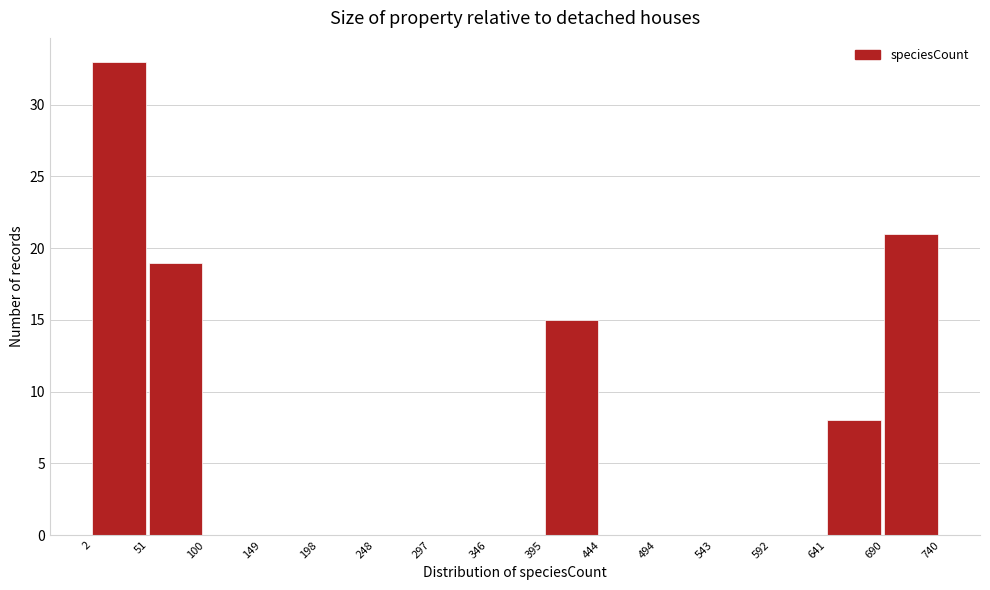

What is the height of the bar covering 395 to 444 on the x-axis? The values are not printed on the chart, so give them approximately, as read against the axis.

15